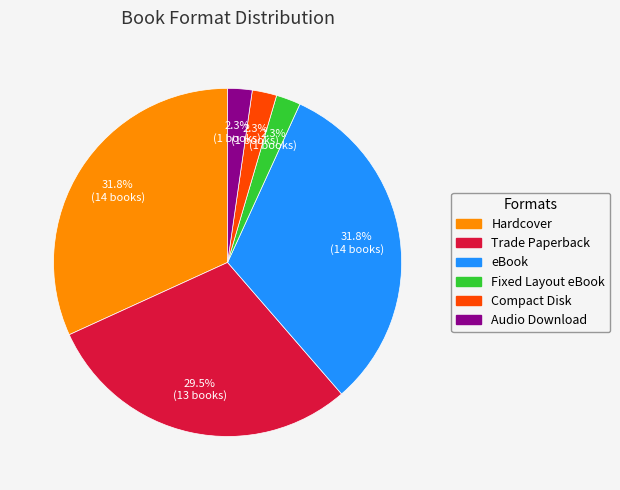

Approximately how many times larger is the value at Audio Download compared to Compact Disk?

1.0